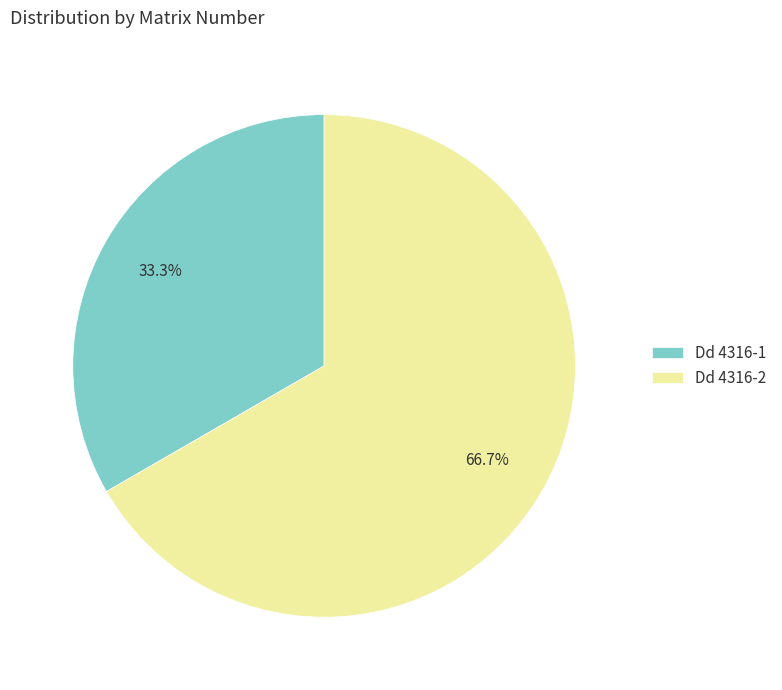

What percentage is the Dd 4316-2 slice, to the nearest percent?

67%